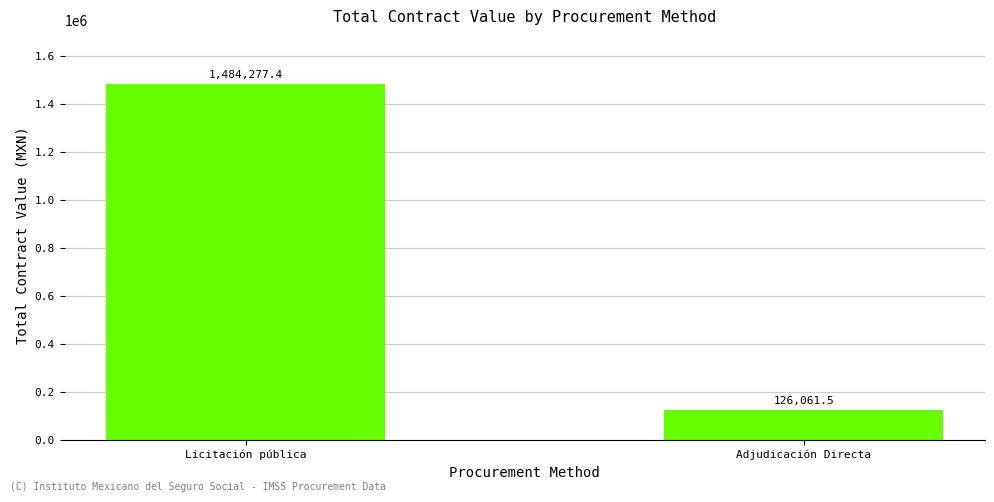

The value at Adjudicación Directa is 126061.5. True or false?

True